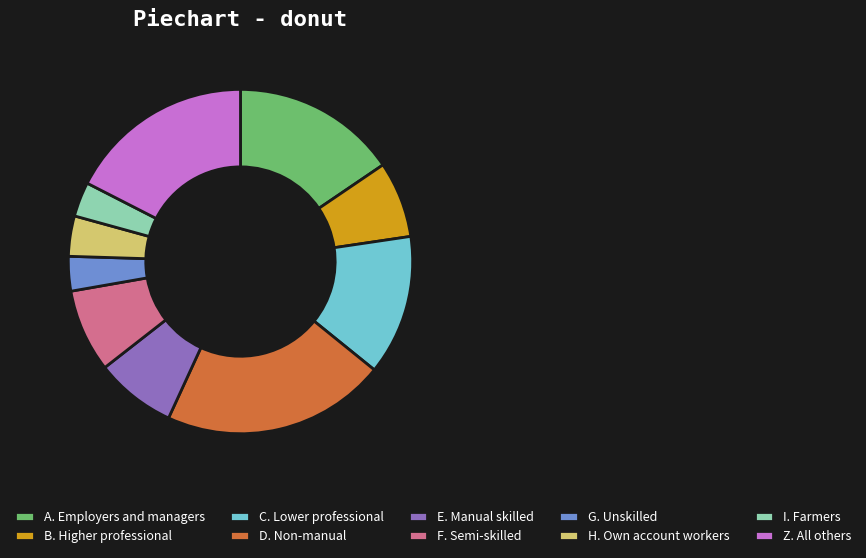

Count the number of slices in the pie.

10